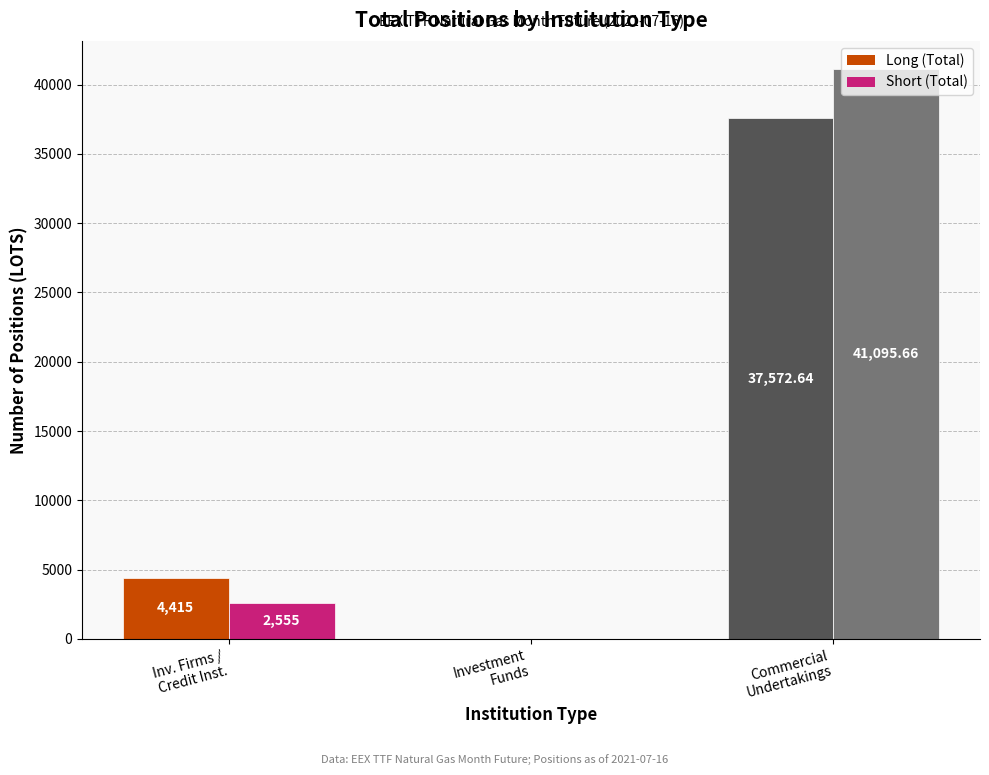

Count the number of data series in this chart.

2